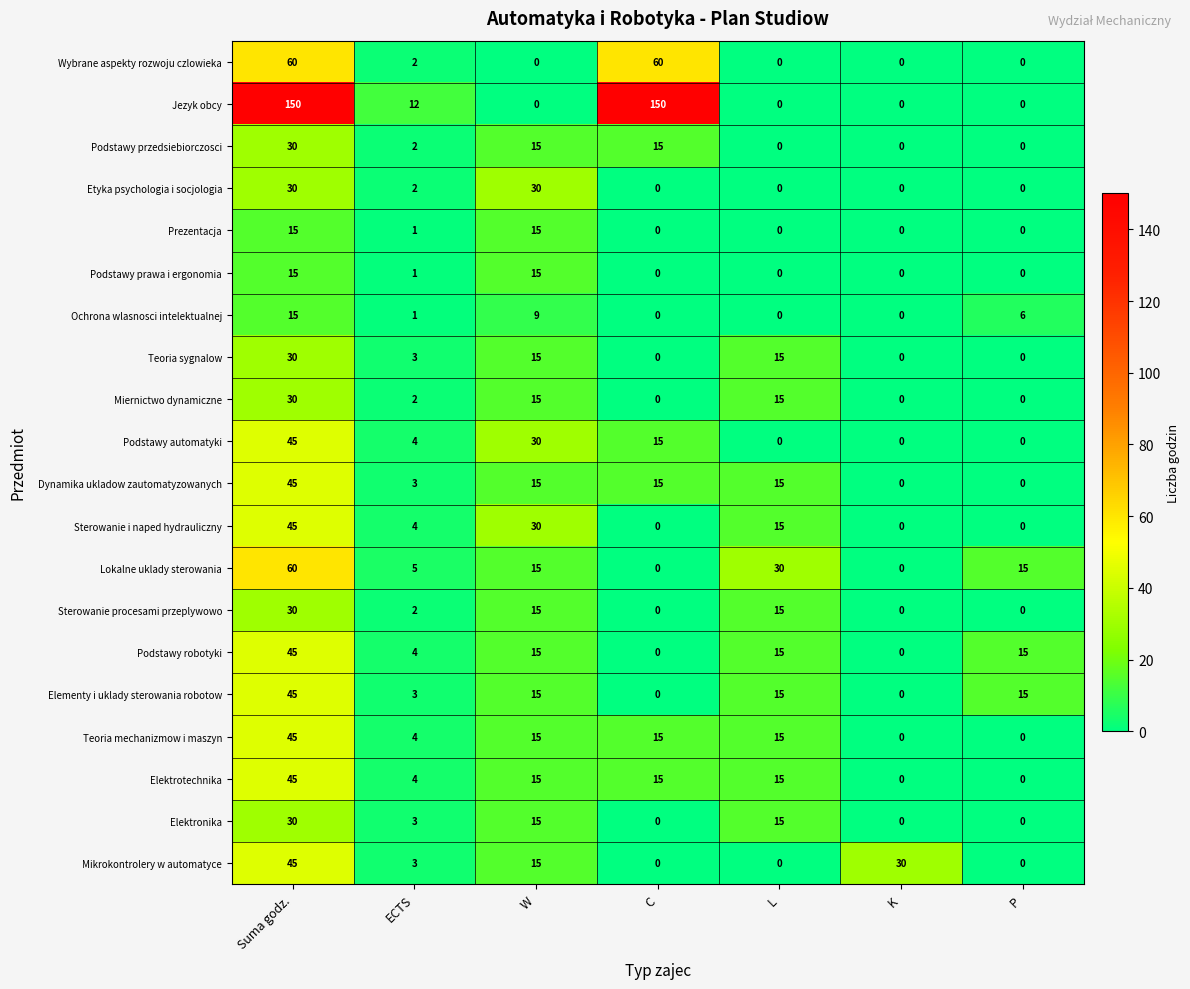

What is the sum of all Elementy i uklady sterowania robotow values?

93